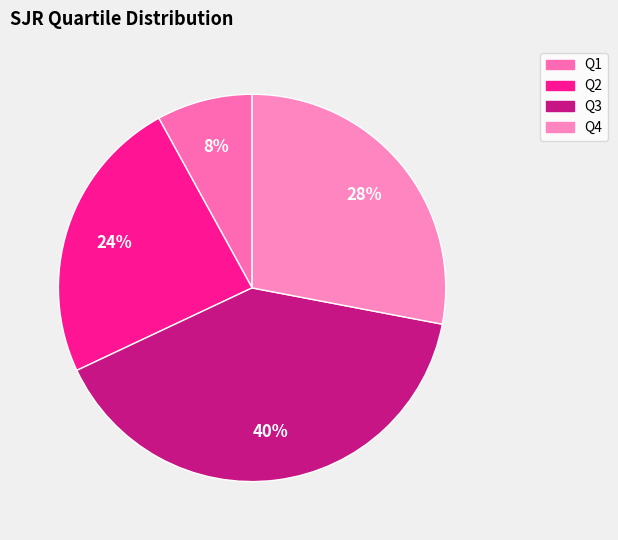

To the nearest percent, what is the combined percentage of Q3 and Q2?

64%